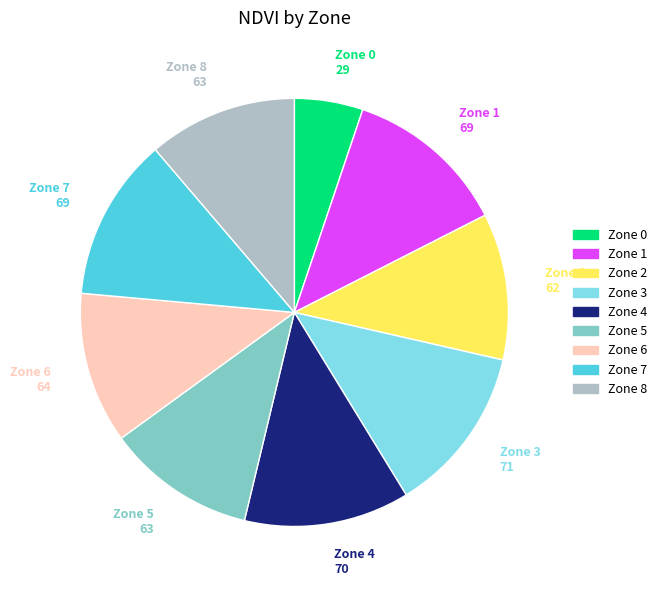

Do Zone 0 29 and Zone 1 69 together represent more than half of the pie?

No